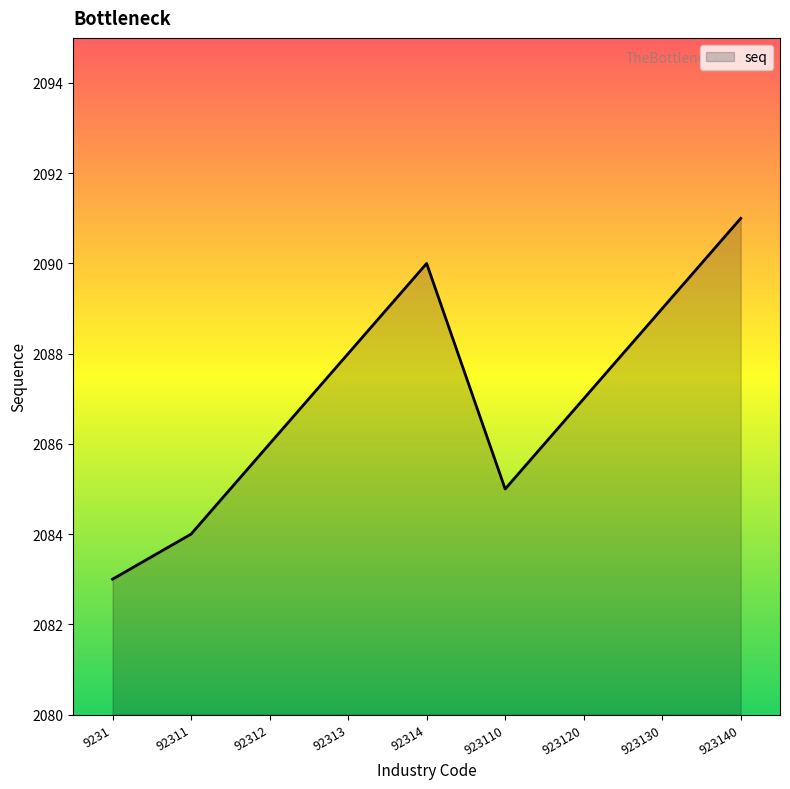

What is the minimum value shown in the chart?

2083